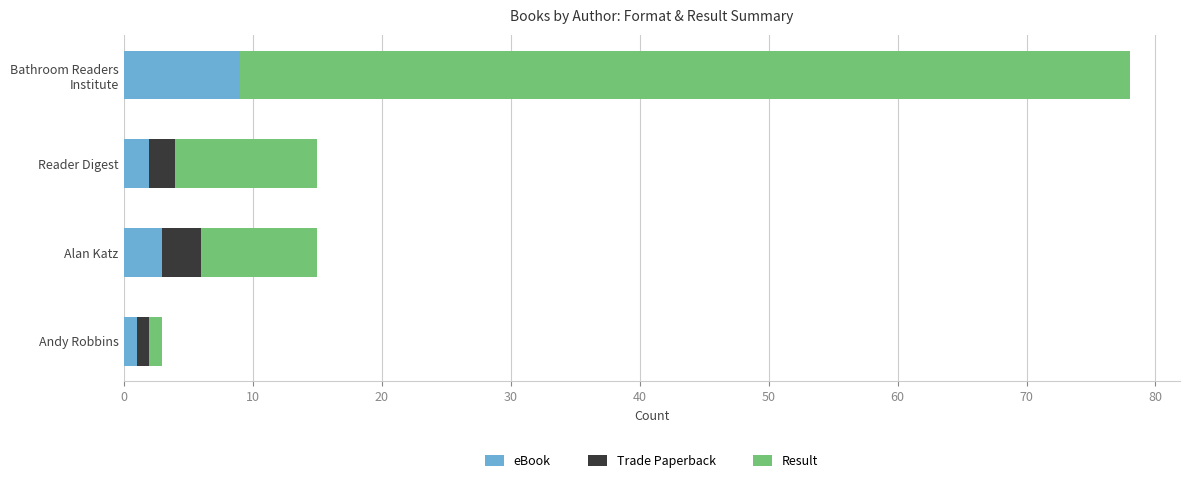

What is the total value across all series at Reader Digest?

15